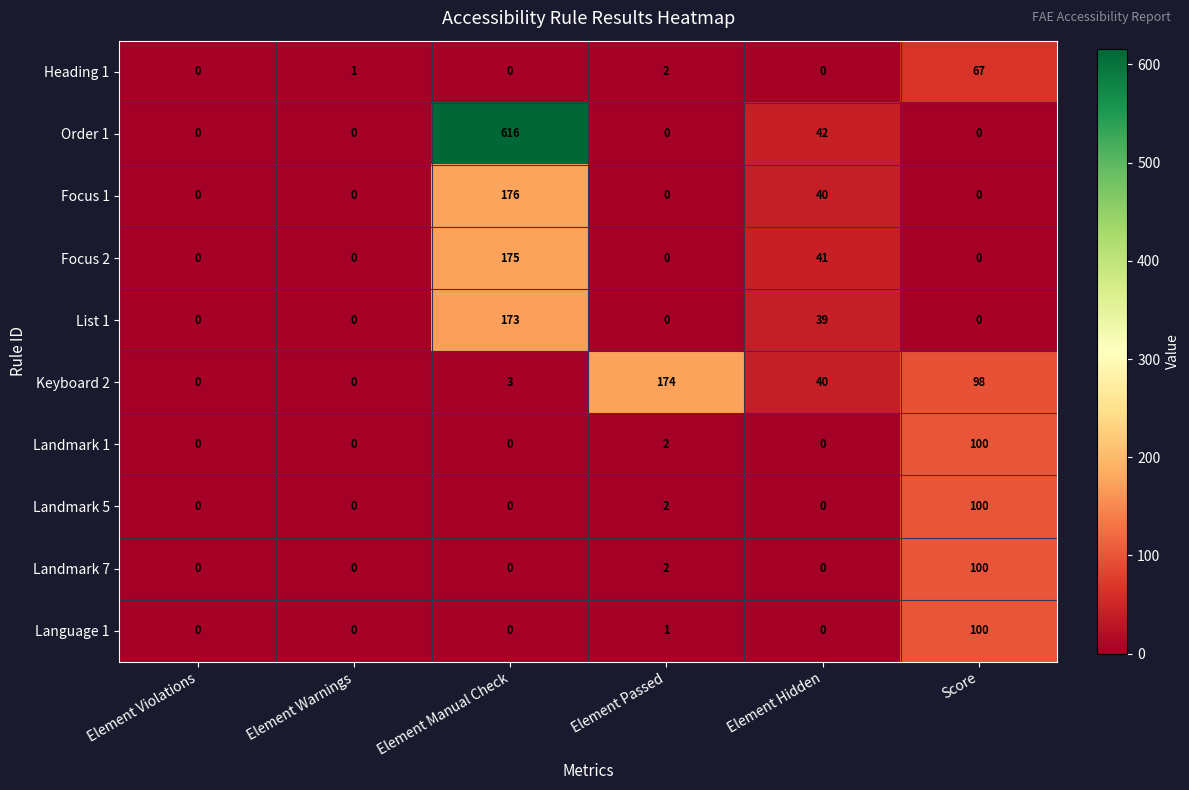

What is the spread (max minus min) of values at Score?

100